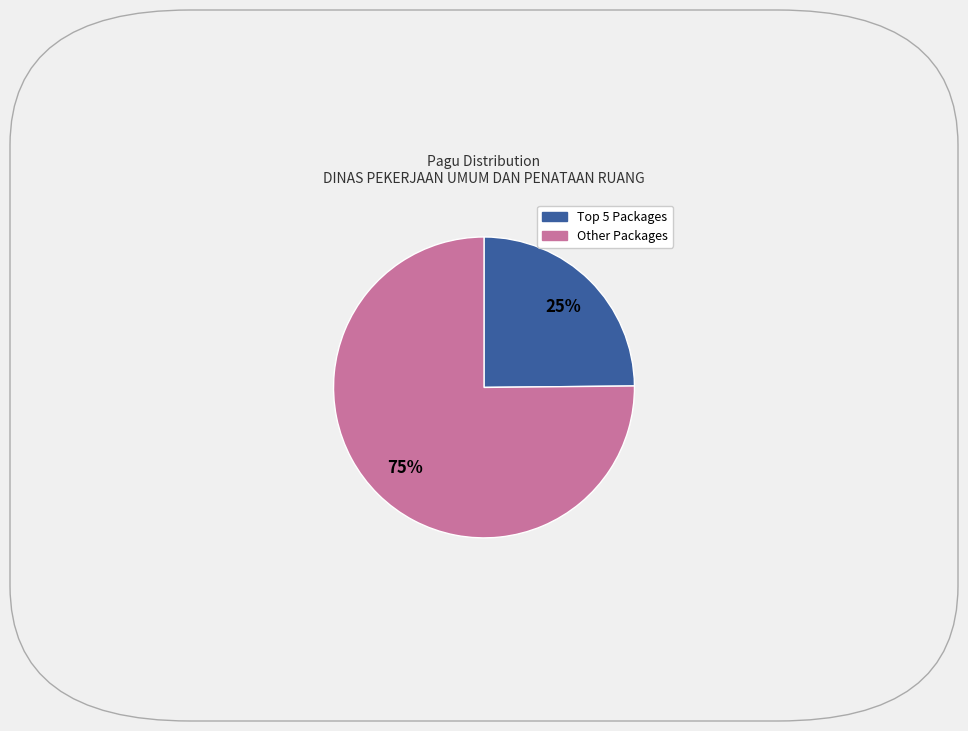

Is there any slice that represents more than half of the pie?

Yes